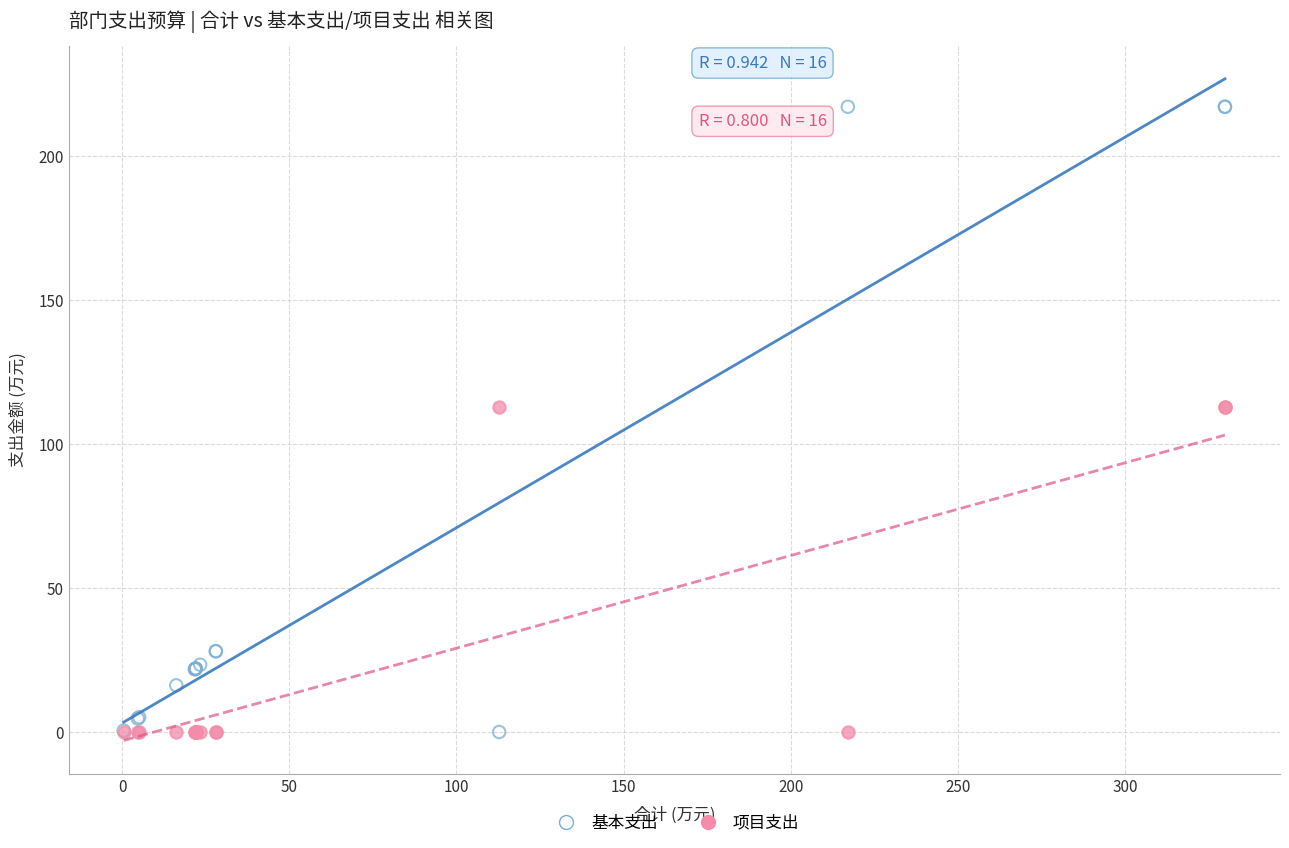

What are all the series names shown in the legend?

基本支出, 项目支出